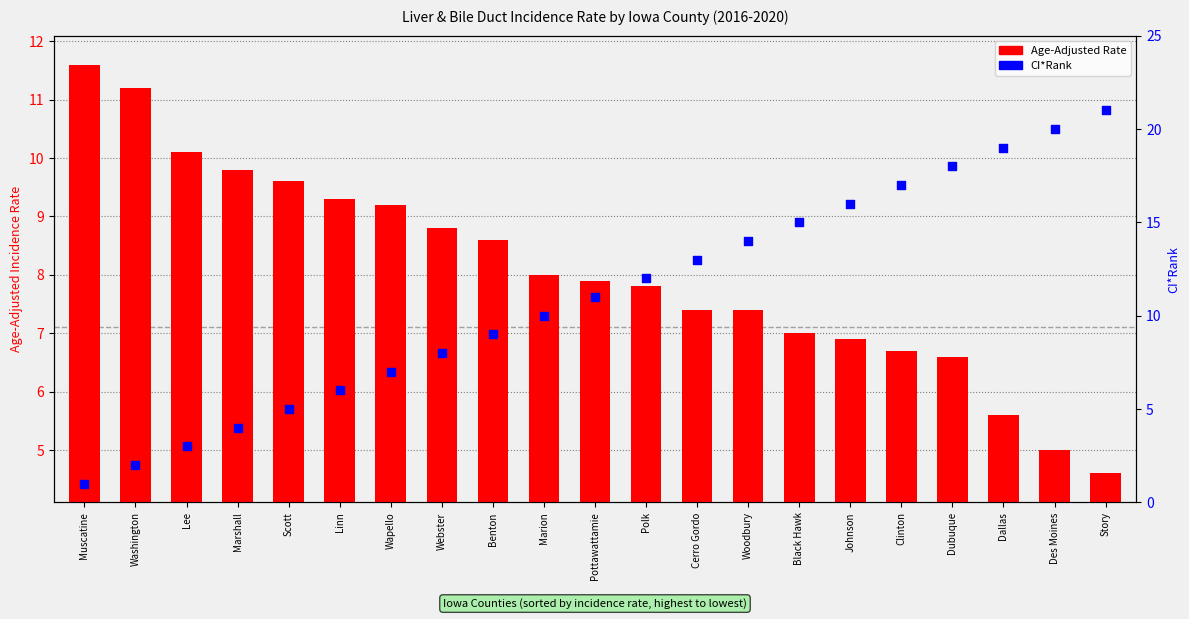

Which series contains the highest Y value?

CI*Rank